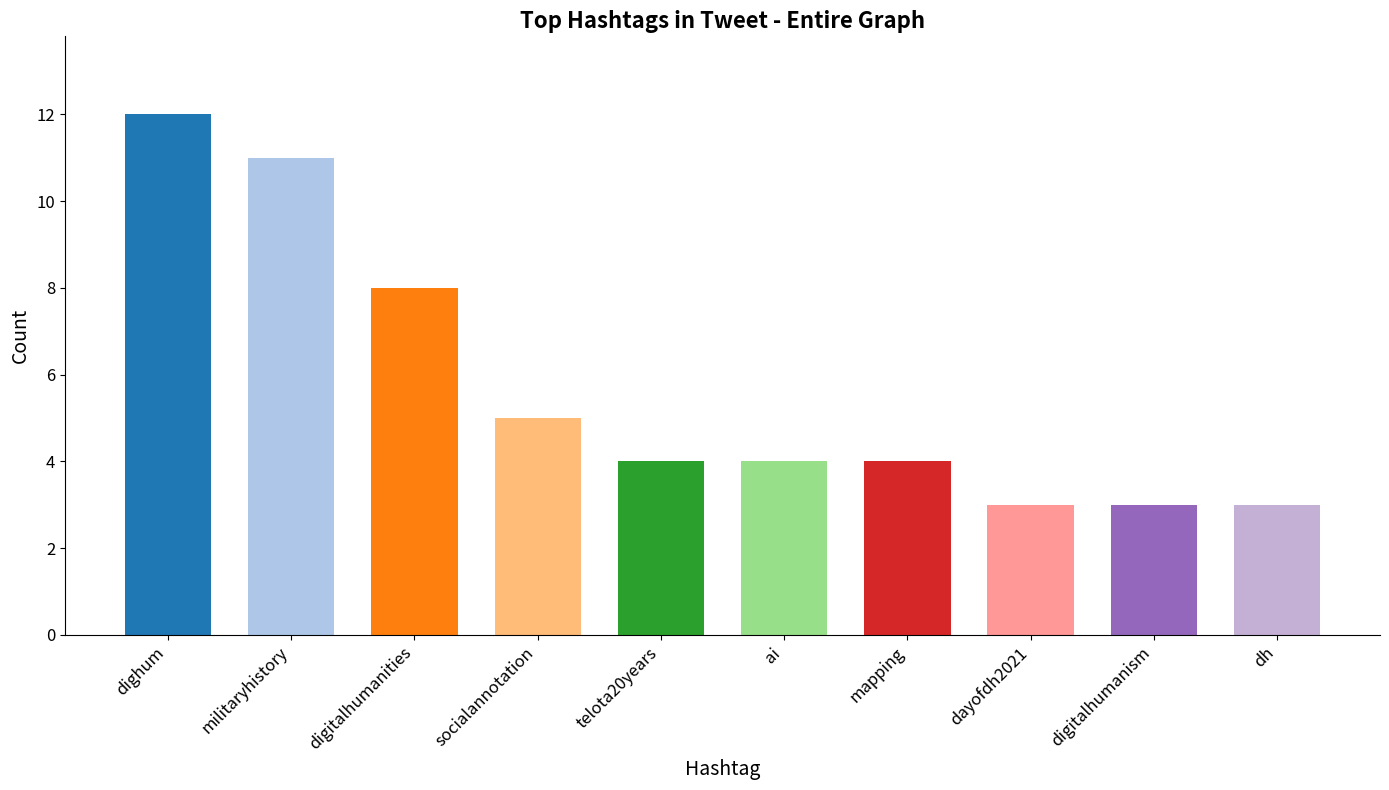

Reading left to right, list all the values displayed in this chart.

dighum=12	militaryhistory=11	digitalhumanities=8	socialannotation=5	telota20years=4	ai=4	mapping=4	dayofdh2021=3	digitalhumanism=3	dh=3